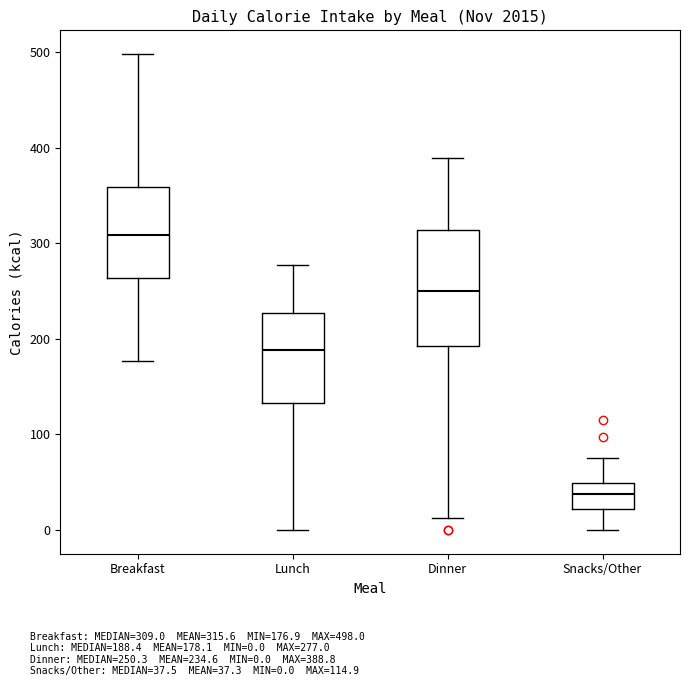

Which box's median line is the lowest?

Snacks/Other